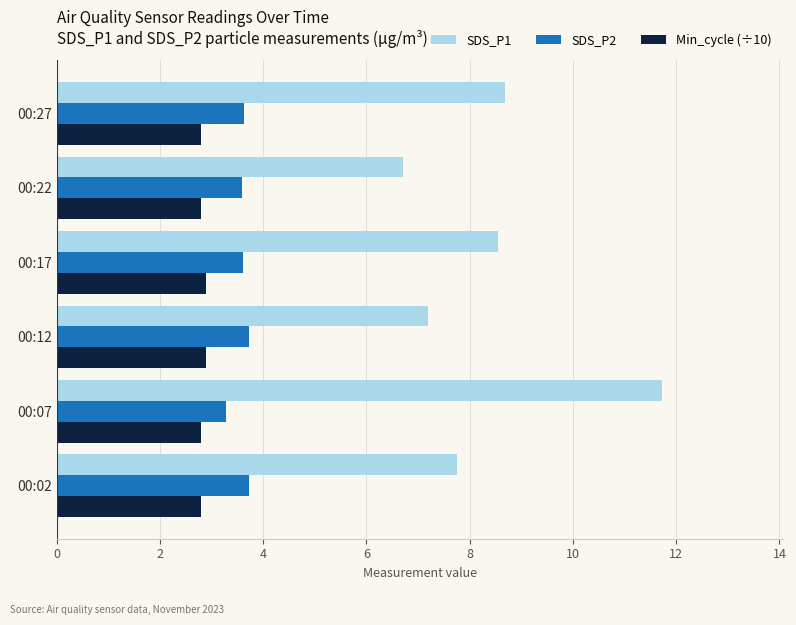

True or false: Min_cycle (÷10) has a value of 2.8 at 00:07.

True